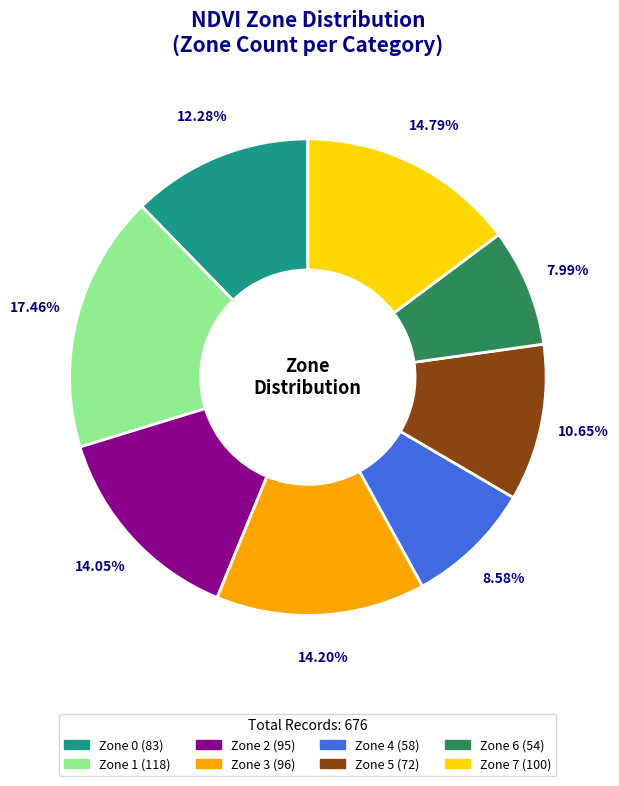

What is the ratio of the value at Zone 0 to the value at Zone 2?

0.9